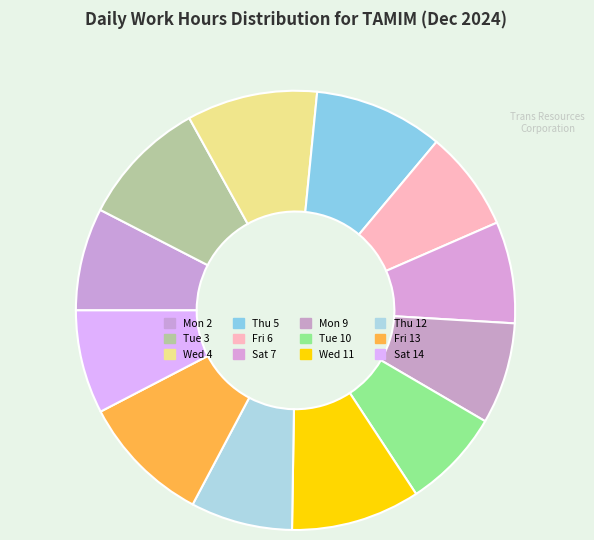

To the nearest percent, what is the combined percentage of Wed 4 and Sat 7?

17%